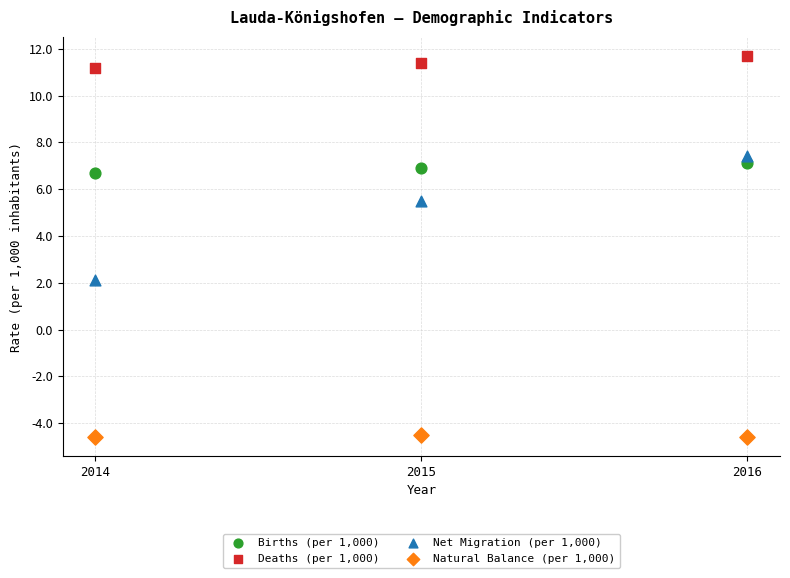

Across all series, what Y value is closest to 3?

2.1